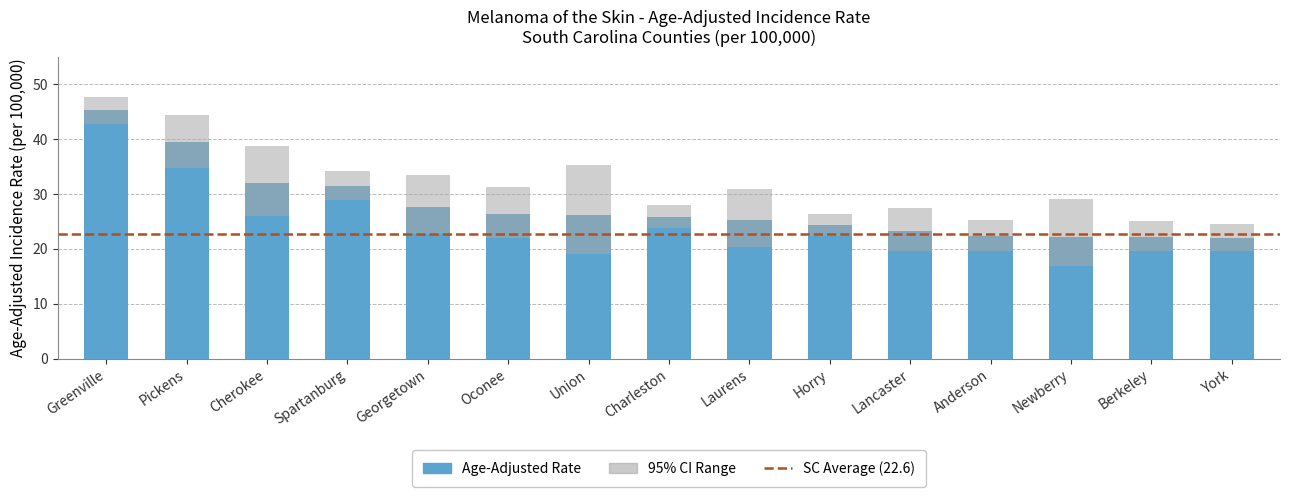

Which has a higher value, Oconee or Newberry?

Oconee